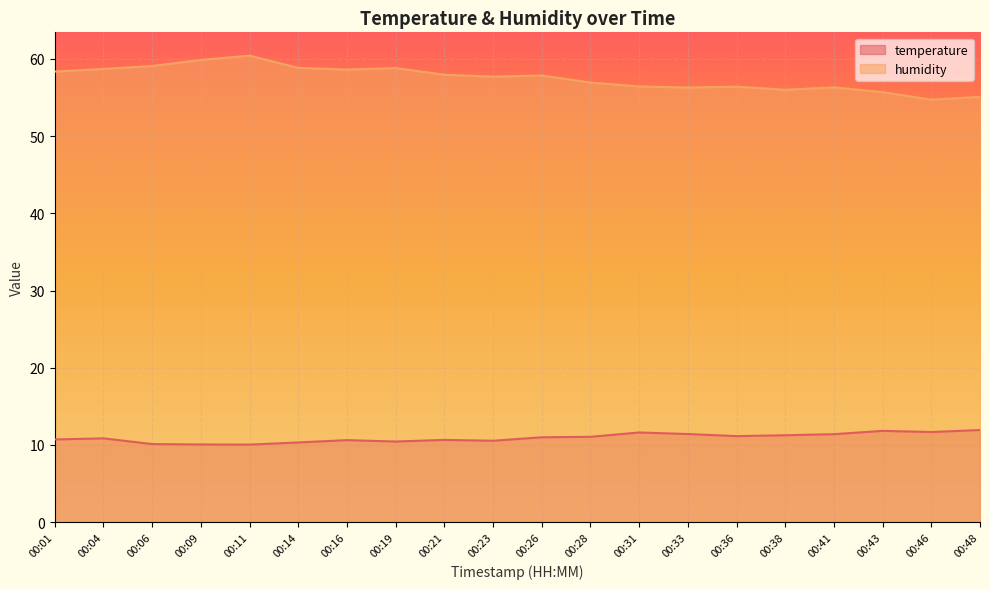

Is the value of temperature at 00:38 greater than the value of humidity at 00:04?

No